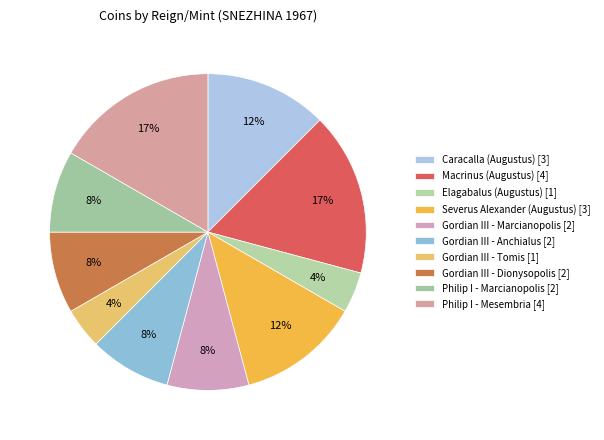

Count the number of slices in the pie.

10